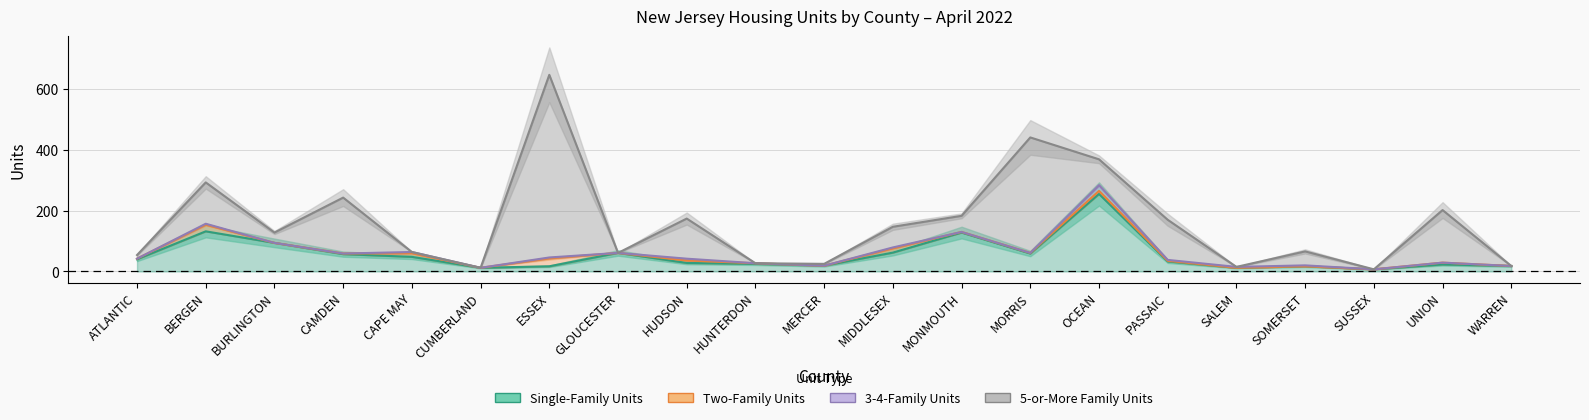

Which category has the highest value across all series?

ESSEX